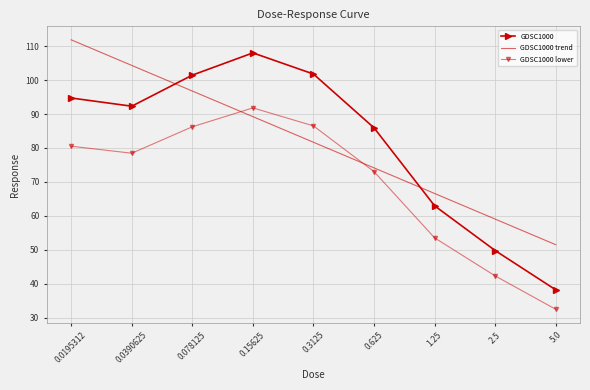

What is the approximate value of GDSC1000 trend at 1.25?

66.6